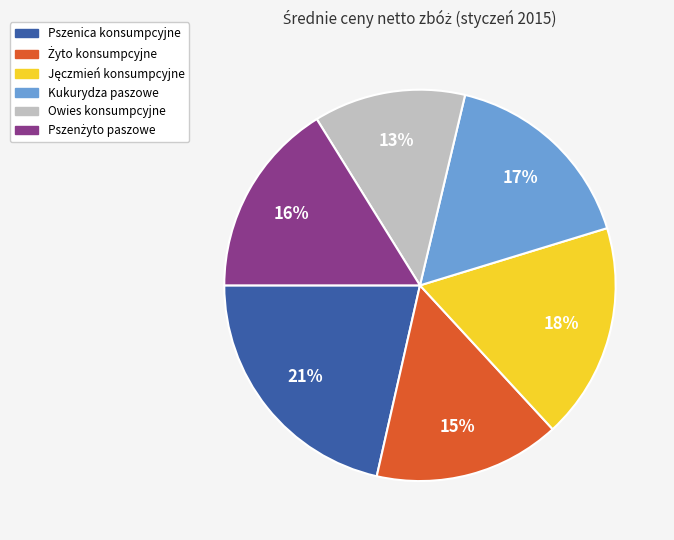

Is the sum of Kukurydza paszowe and Pszenica konsumpcyjne greater than half?

No